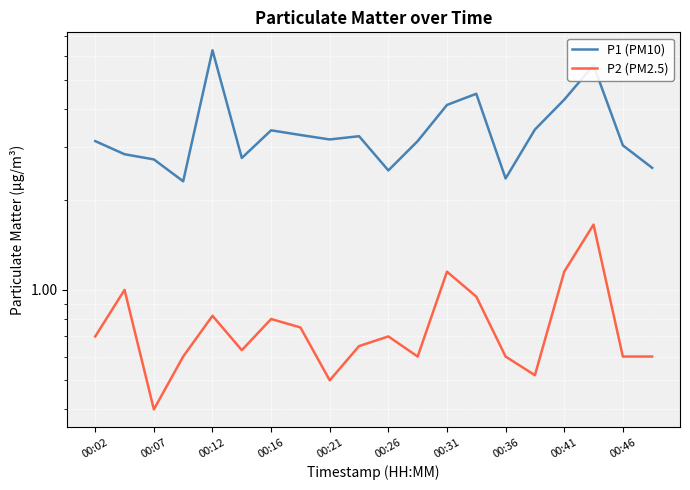

Between 00:07 and 15, which series saw the biggest shift?

P1 (PM10)